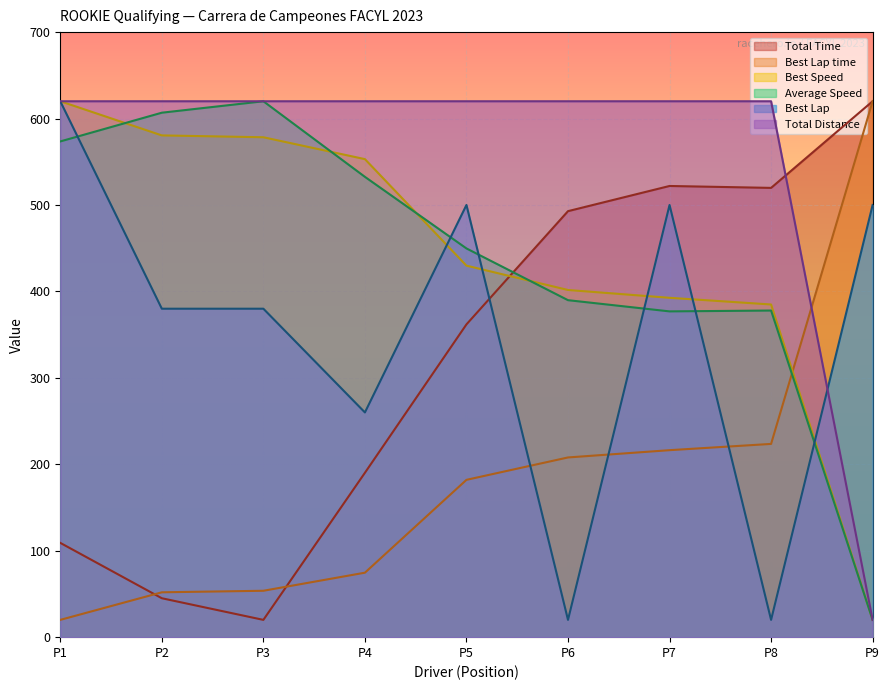

At P5, list the series in order from smallest to largest.

Best Lap time, Total Time, Best Speed, Average Speed, Best Lap, Total Distance